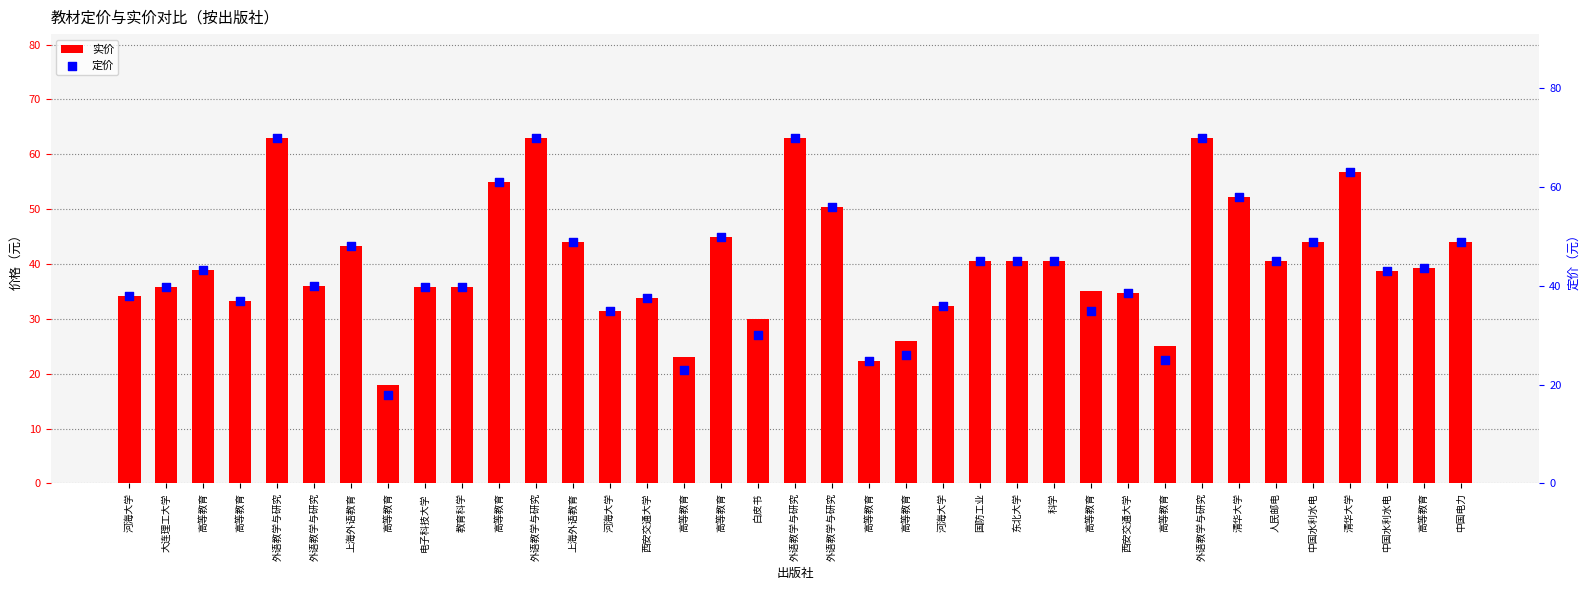

Which series has the largest total across all categories?

定价